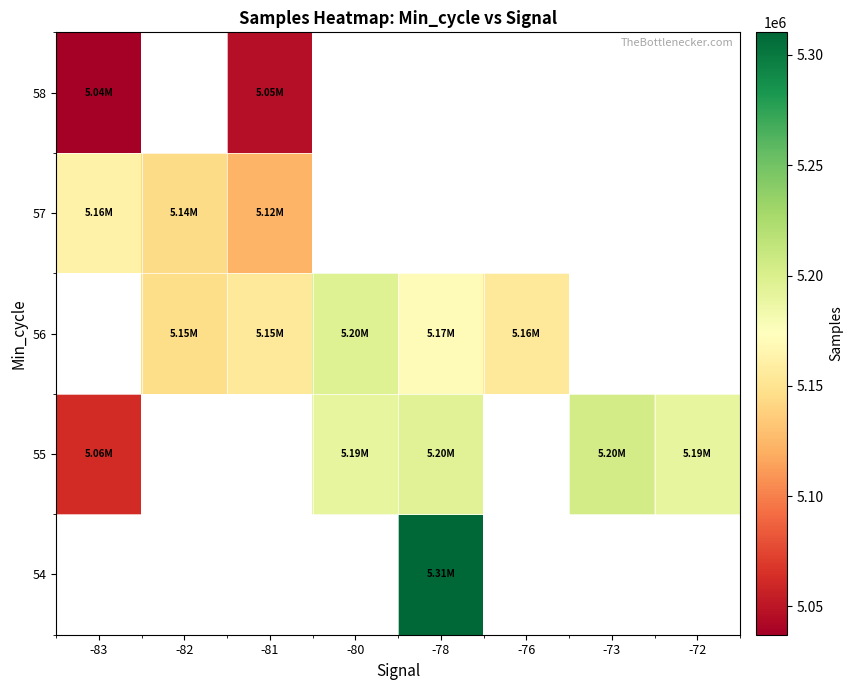

What is the sum of the 55 values at -72 and -83?

10253283.0